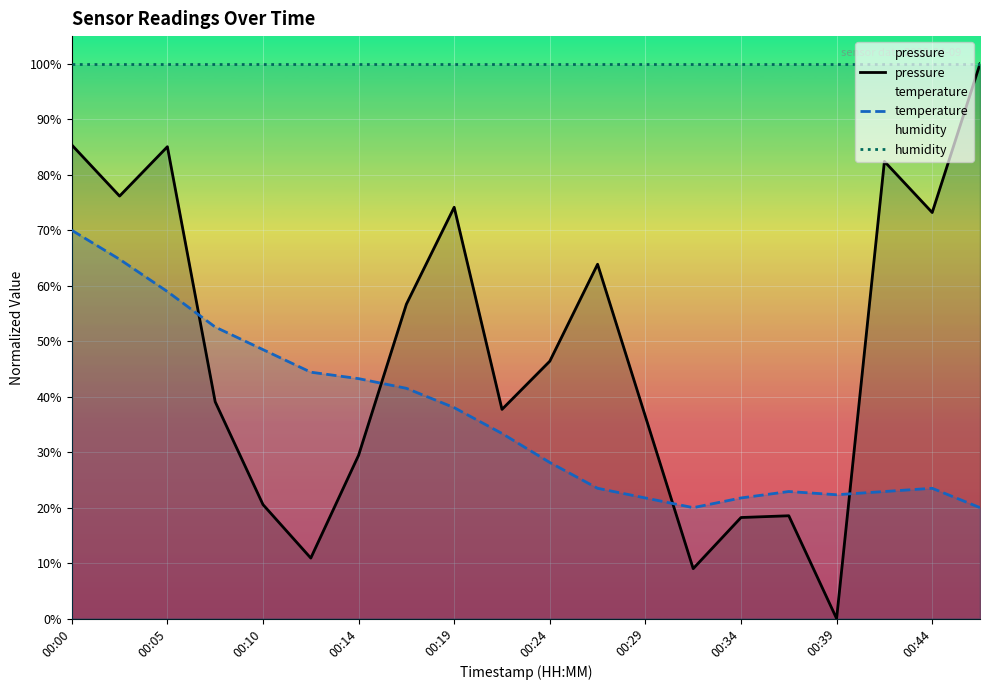

Rank the series by their average value, from lowest to highest.

temperature, pressure, humidity